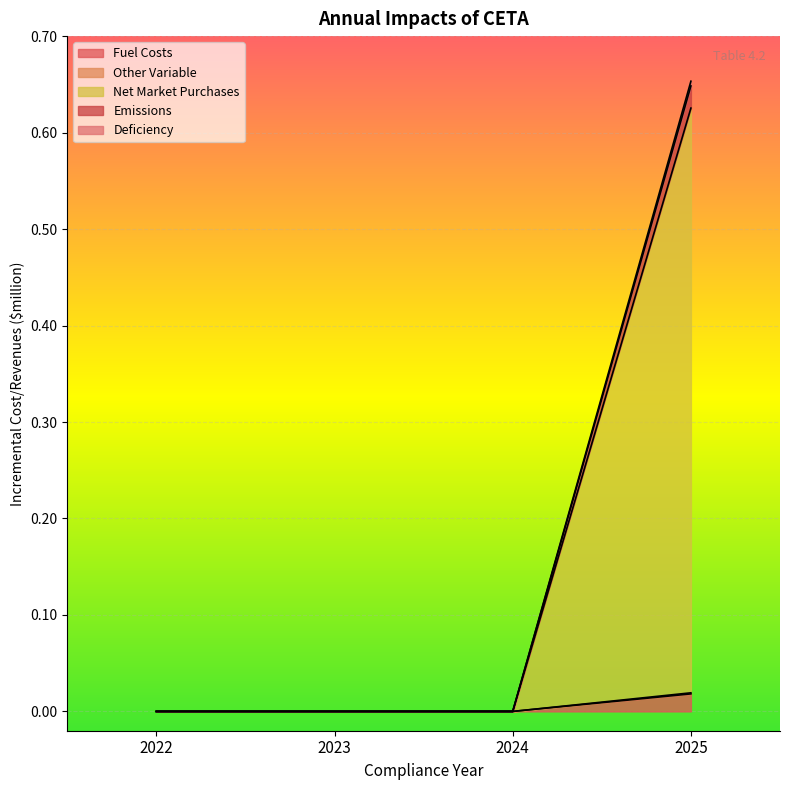

Is it true that Fuel Costs equals 0.0 at 2022?

True